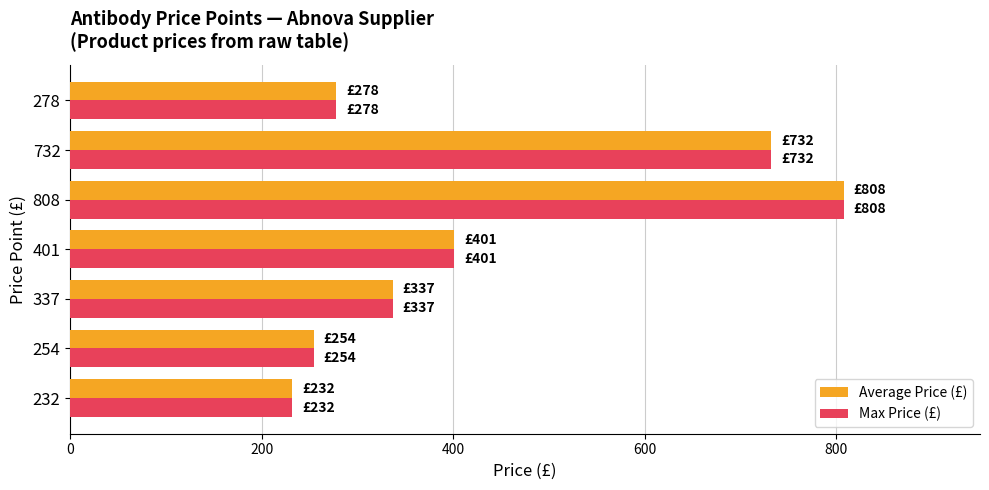

How many values in the Max Price (£) series are below 337?

3